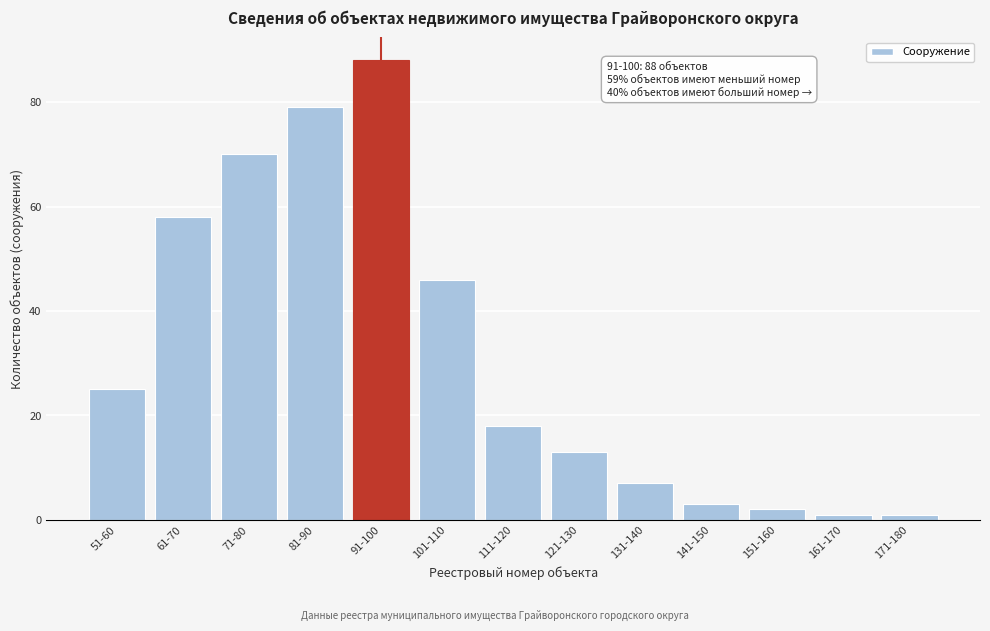

Reading left to right, list all the values displayed in this chart.

51-60=25	61-70=58	71-80=70	81-90=79	91-100=88	101-110=46	111-120=18	121-130=13	131-140=7	141-150=3	151-160=2	161-170=1	171-180=1